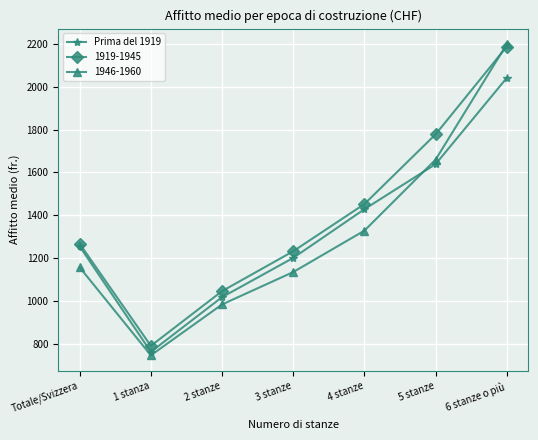

At which category does Prima del 1919 reach its first local valley?

1 stanza